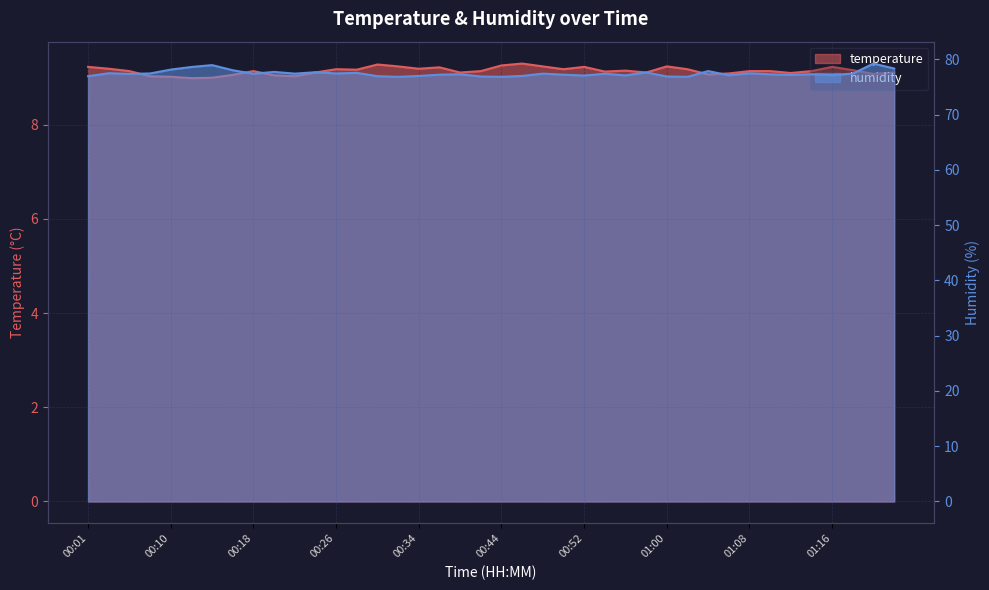

What is the sum of all temperature values?

365.8